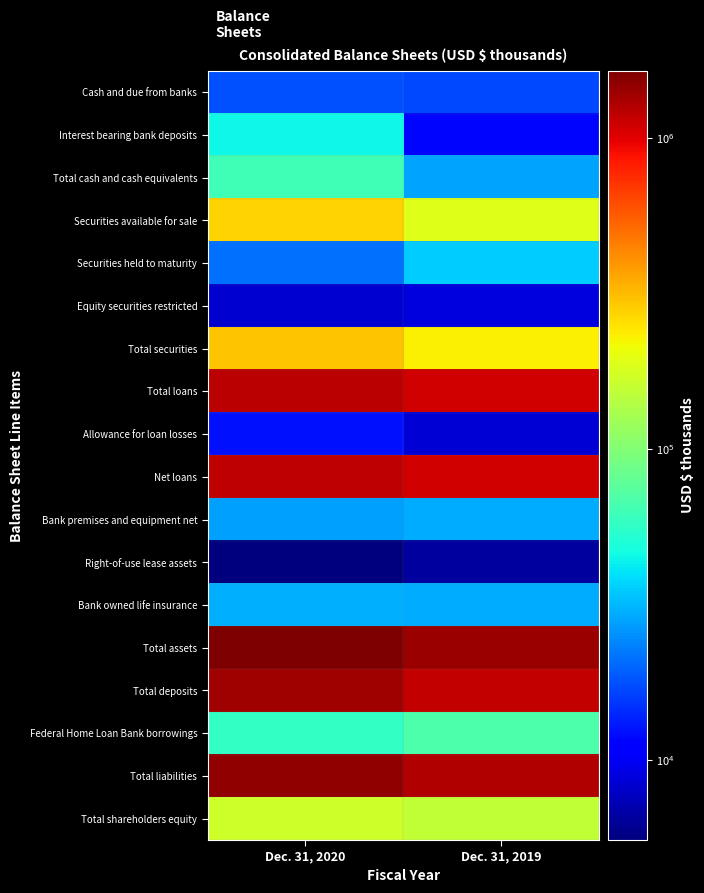

Reading left to right, extract all data points from this chart.

Cash and due from banks: Dec. 31, 2020=17845	Dec. 31, 2019=16976
Interest bearing bank deposits: Dec. 31, 2020=45118	Dec. 31, 2019=11708
Total cash and cash equivalents: Dec. 31, 2020=63185	Dec. 31, 2019=28684
Securities available for sale: Dec. 31, 2020=271347	Dec. 31, 2019=186969
Securities held to maturity: Dec. 31, 2020=21176	Dec. 31, 2019=35733
Equity securities restricted: Dec. 31, 2020=8436	Dec. 31, 2019=8855
Total securities: Dec. 31, 2020=300959	Dec. 31, 2019=231557
Total loans: Dec. 31, 2020=1206402	Dec. 31, 2019=1090851
Allowance for loan losses: Dec. 31, 2020=12496	Dec. 31, 2019=8585
Net loans: Dec. 31, 2020=1193906	Dec. 31, 2019=1082266
Bank premises and equipment net: Dec. 31, 2020=27897	Dec. 31, 2019=29472
Right-of-use lease assets: Dec. 31, 2020=5530	Dec. 31, 2019=6472
Bank owned life insurance: Dec. 31, 2020=30029	Dec. 31, 2019=29340
Total assets: Dec. 31, 2020=1644809	Dec. 31, 2019=1430840
Total deposits: Dec. 31, 2020=1398701	Dec. 31, 2019=1163448
Federal Home Loan Bank borrowings: Dec. 31, 2020=57833	Dec. 31, 2019=68500
Total liabilities: Dec. 31, 2020=1475155	Dec. 31, 2019=1275361
Total shareholders equity: Dec. 31, 2020=169654	Dec. 31, 2019=155479